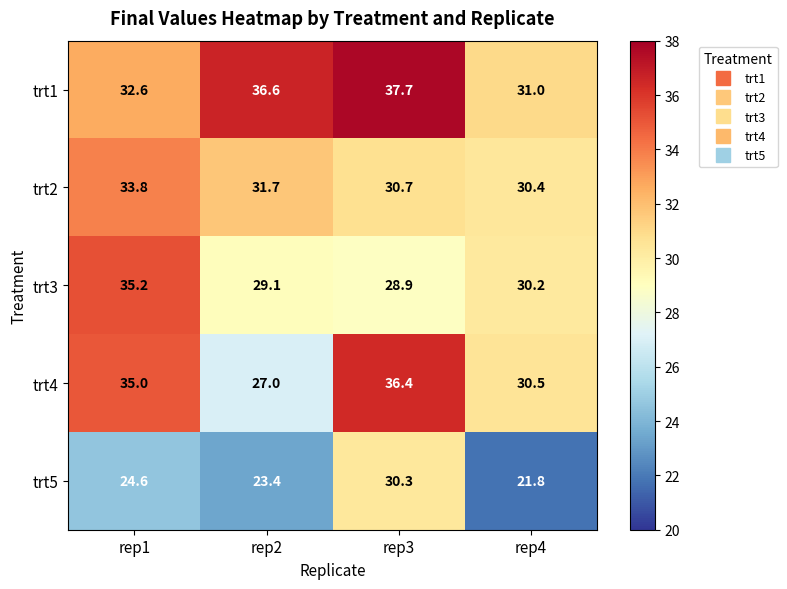

What is the minimum value shown in the chart?

21.8